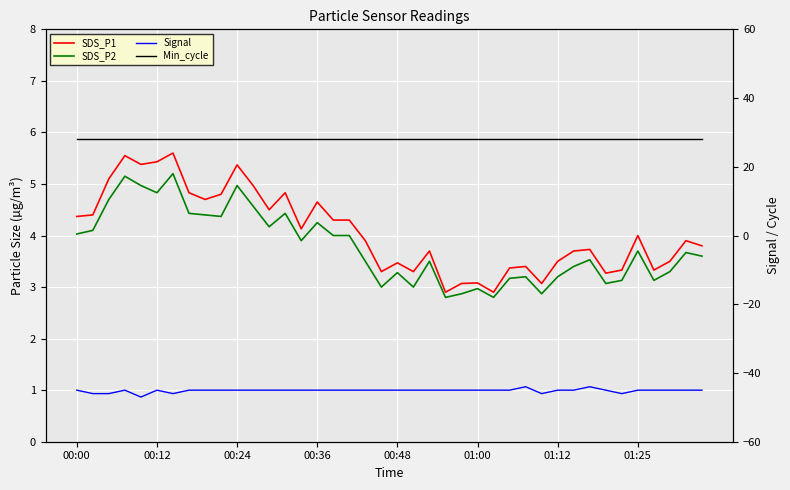

Between 01:25 and 32, which series saw the biggest shift?

SDS_P1